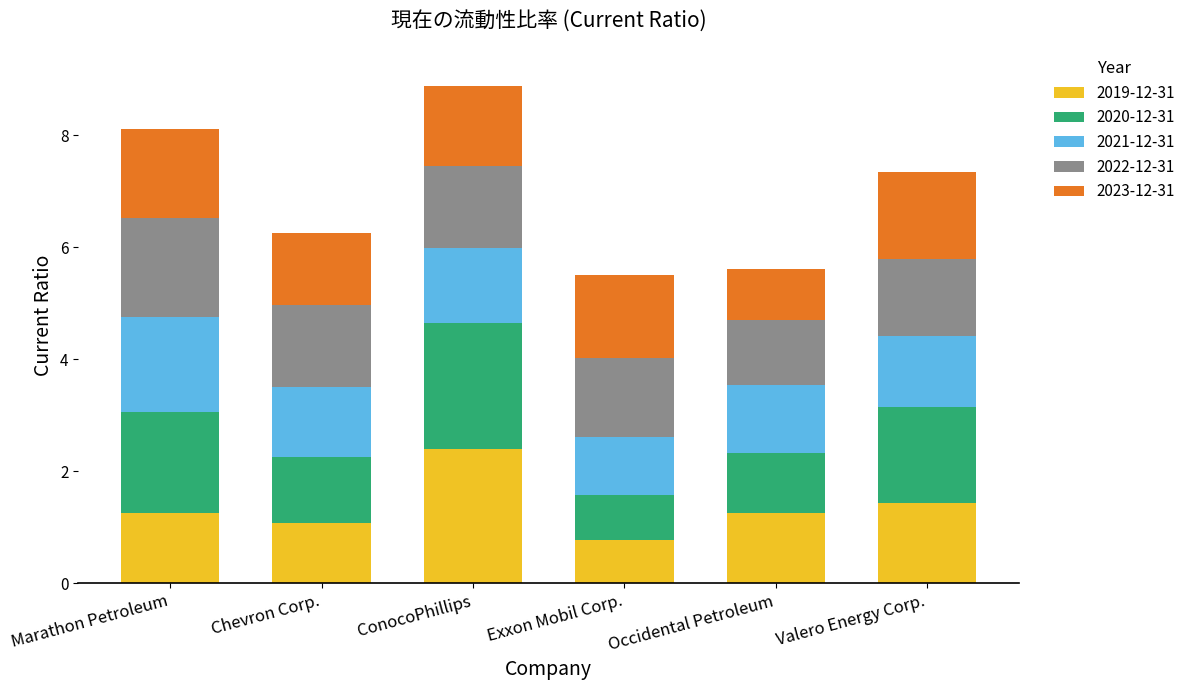

What is the minimum value for 2019-12-31?

0.8